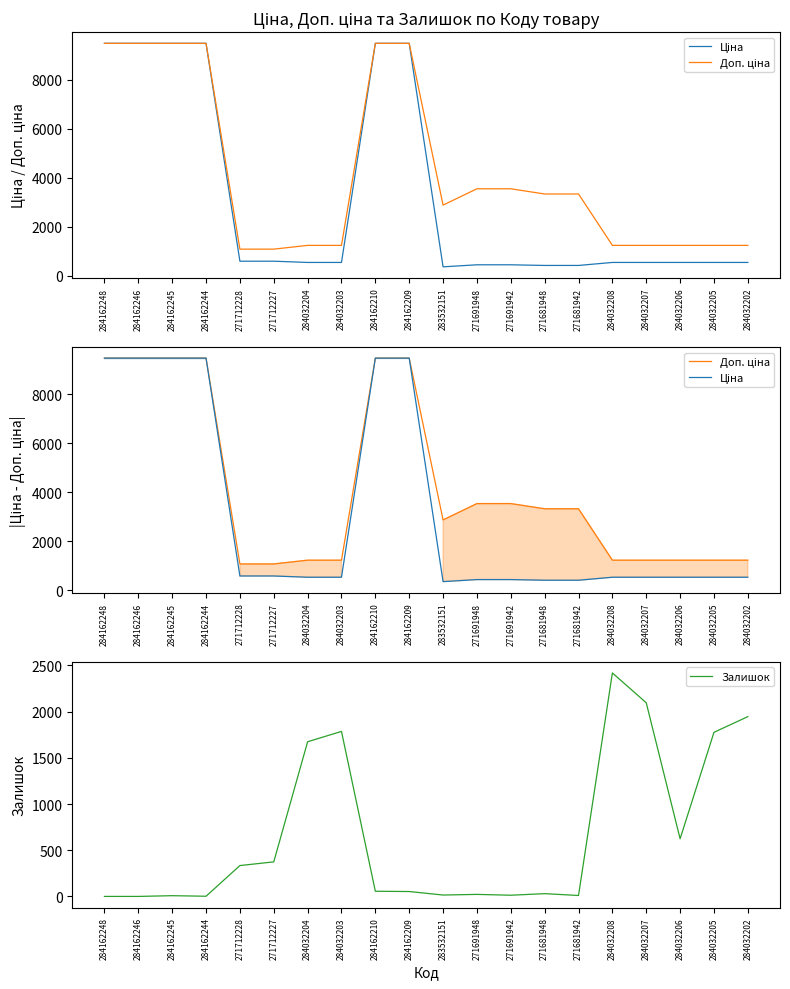

Reading right to left, what are all the values shown in this chart?

Ціна: 539.0	539.0	539.0	539.0	539.0	416.6	416.6	443.1	443.1	359.9	9480.1	9480.1	539.0	539.0	589.9	589.9	9480.1	9480.1	9480.1	9480.1
Доп. ціна: 1235.4	1235.4	1235.4	1235.4	1235.4	3332.5	3332.5	3545.0	3545.0	2878.8	9480.1	9480.1	1235.4	1235.4	1081.7	1081.7	9480.1	9480.1	9480.1	9480.1
Залишок: 1946.0	1776.0	624.0	2096.0	2419.0	10.0	30.0	13.0	22.0	15.0	53.0	56.0	1786.0	1674.0	374.0	334.0	2.0	8.0	0.0	0.0